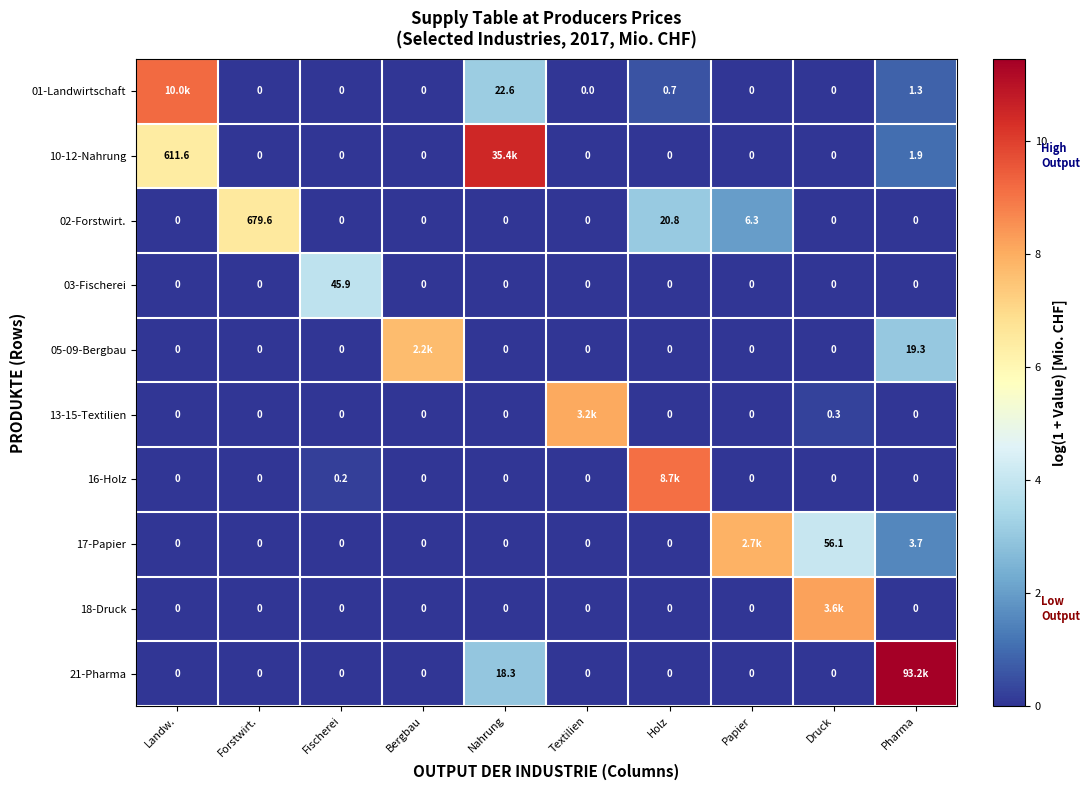

Is the value of 21-Pharma at Fischerei greater than the value of 05-09-Bergbau at Pharma?

No